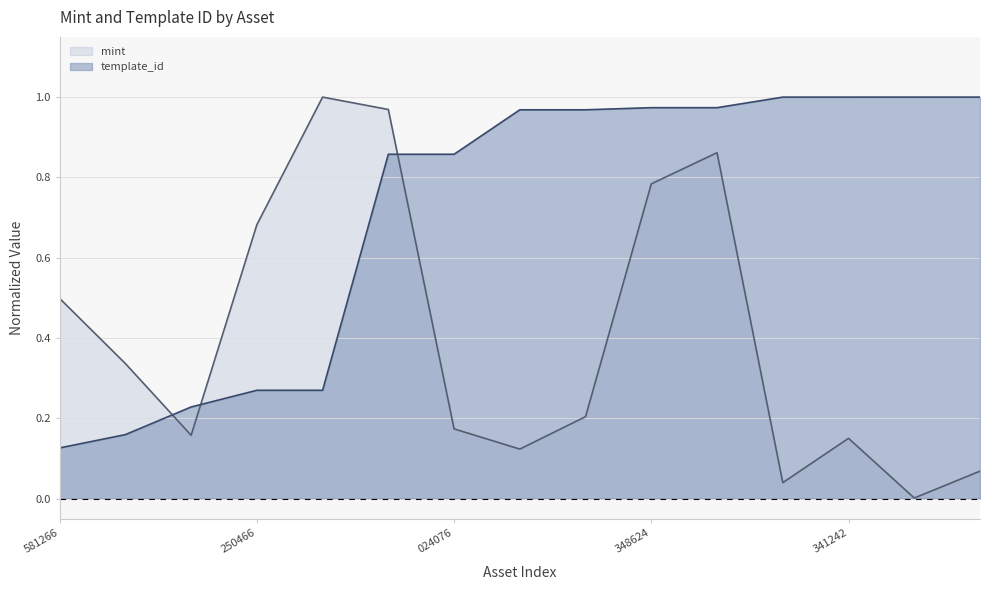

What is the maximum value shown in the chart?

1.0